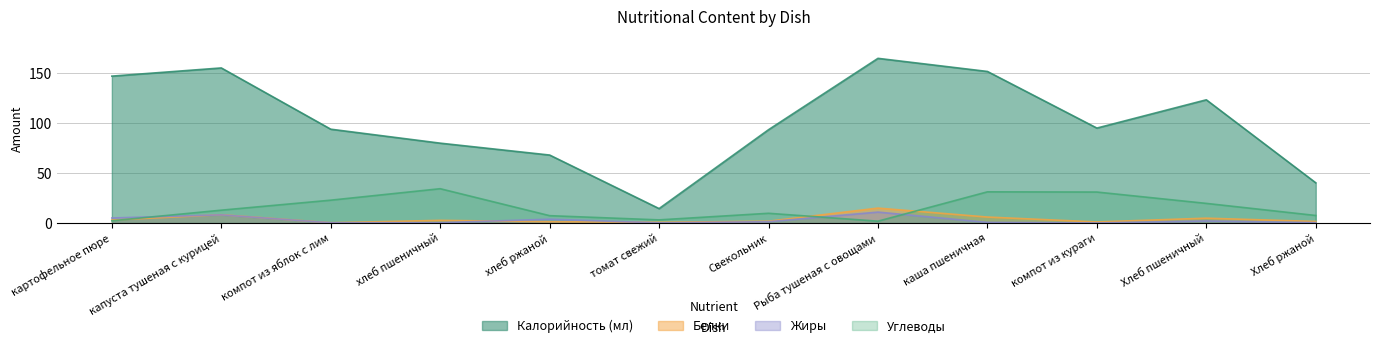

How many interior local peaks does the Углеводы series have?

3